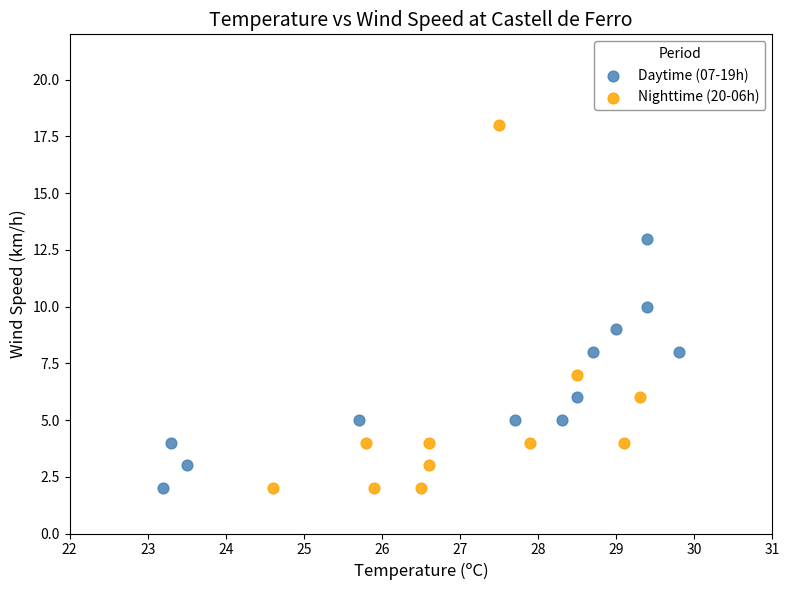

Which series has the widest spread of Y values?

Nighttime (20-06h)